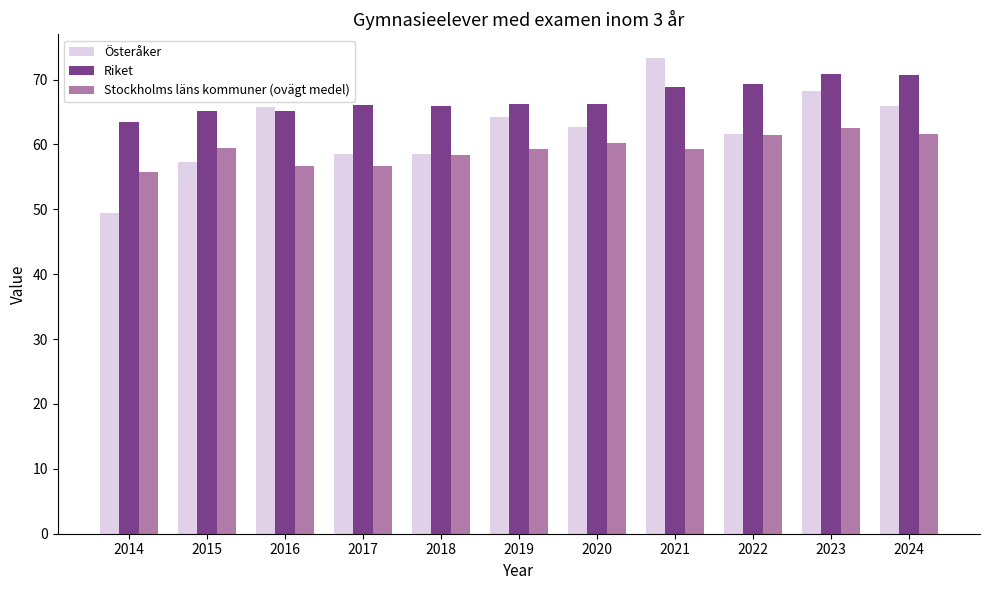

Count the number of categories in the chart.

11